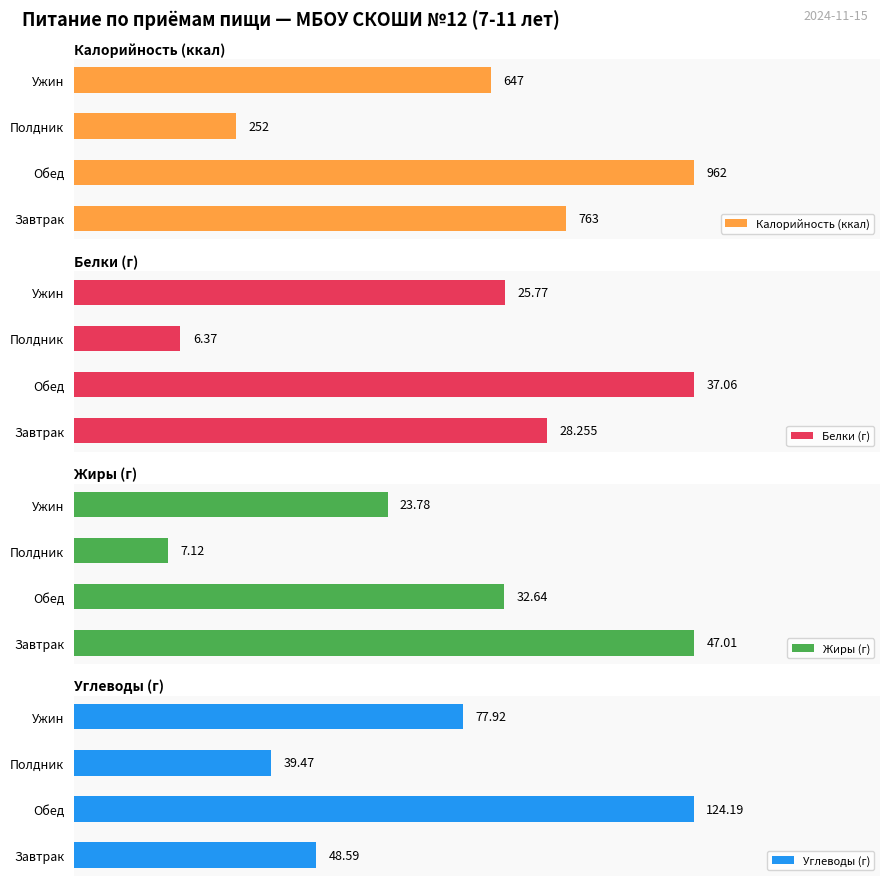

Rank the series by their maximum value, from highest to lowest.

Калорийность (ккал), Углеводы (г), Жиры (г), Белки (г)